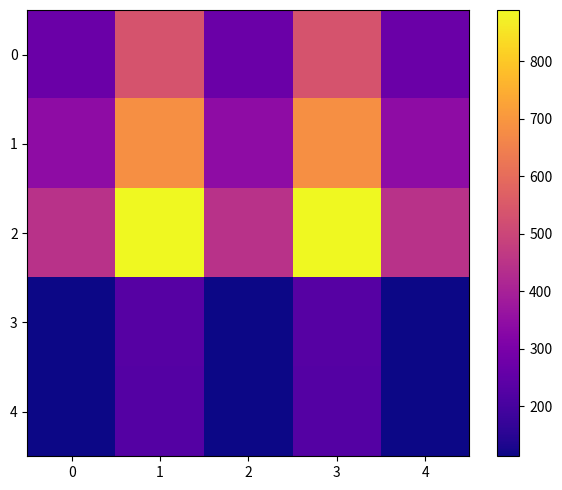

At how many categories does at least one series exceed 543?

2